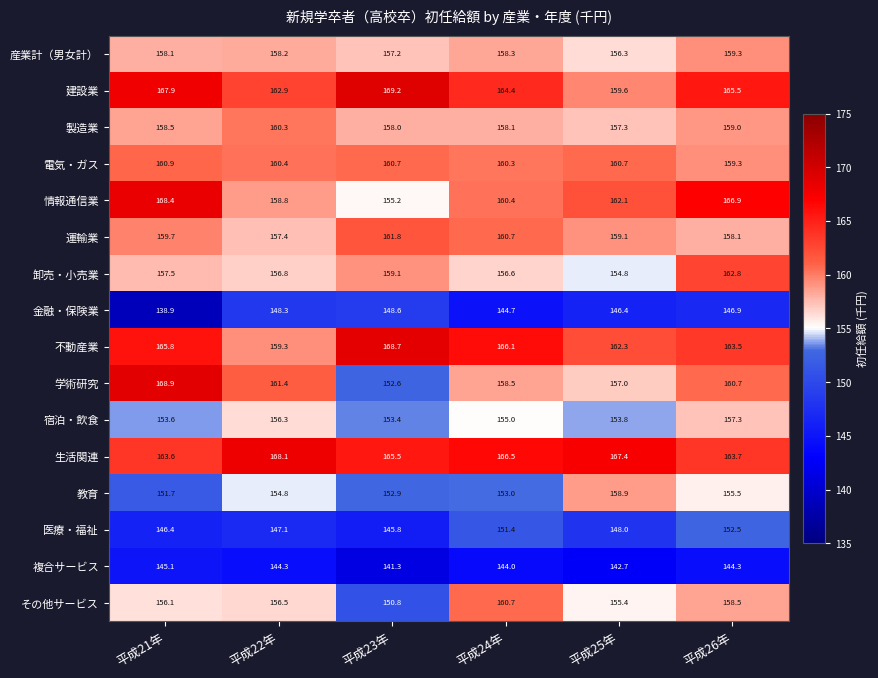

What is the greatest value displayed?

169.2